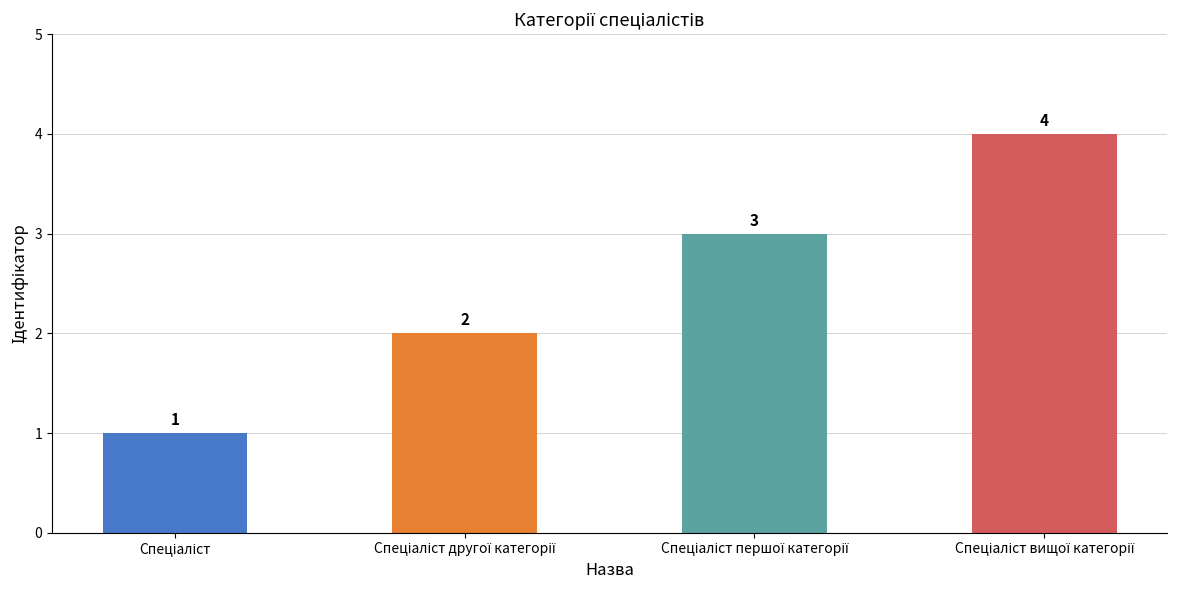

How many bars are there in total?

4